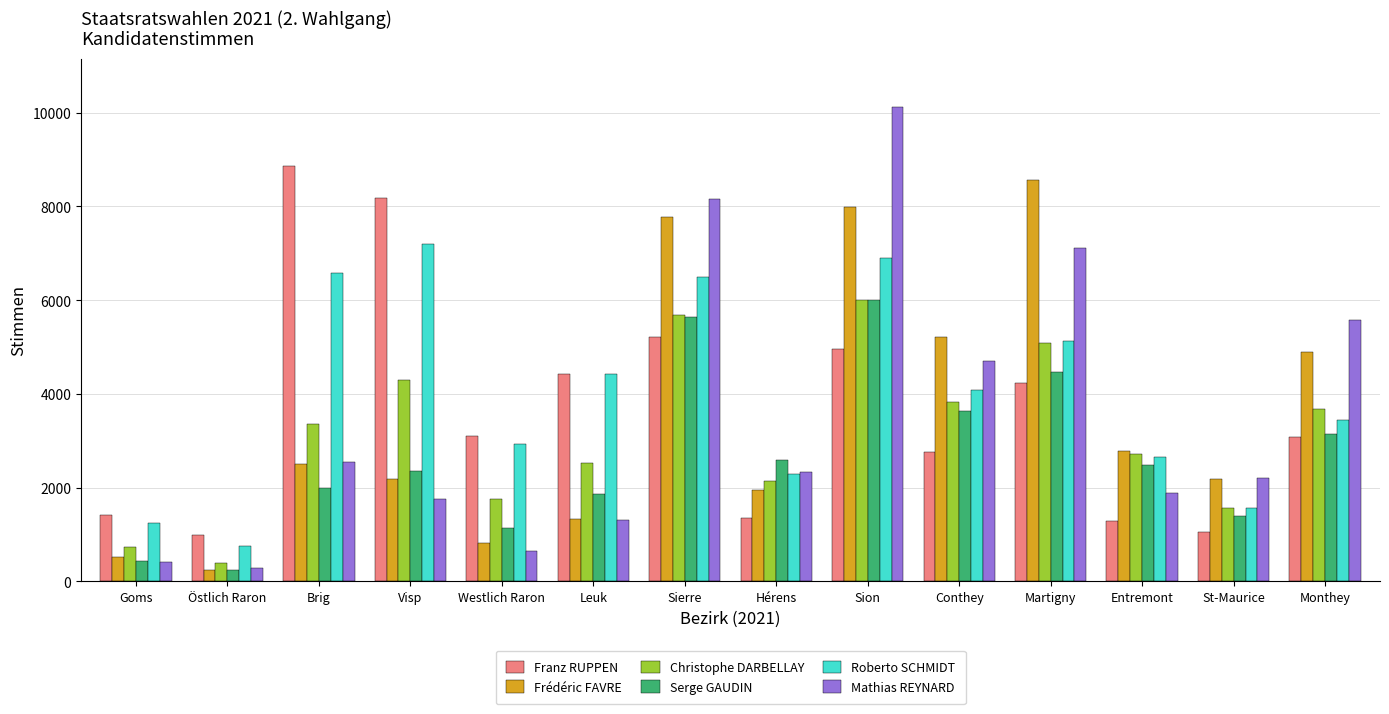

Which series changed the most between Visp and Westlich Raron?

Franz RUPPEN